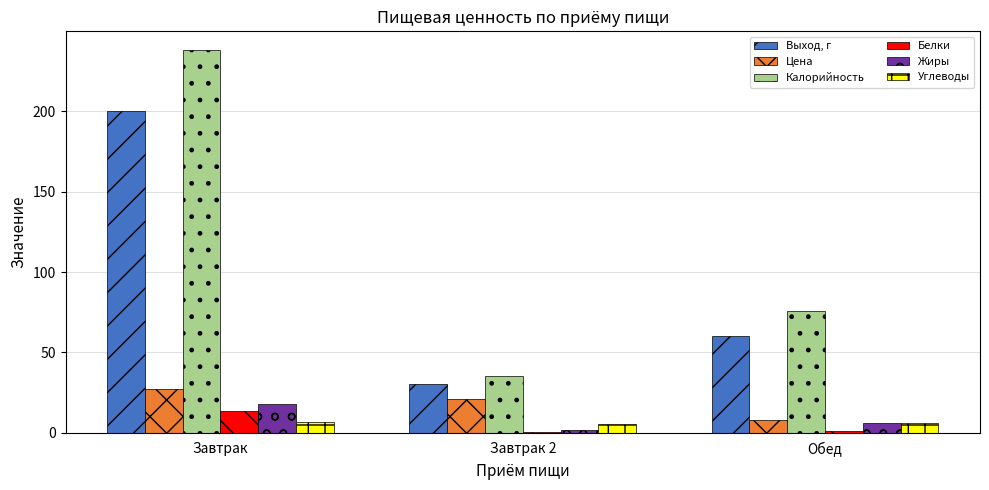

What are all the series names shown in the legend?

Выход, г, Цена, Калорийность, Белки, Жиры, Углеводы